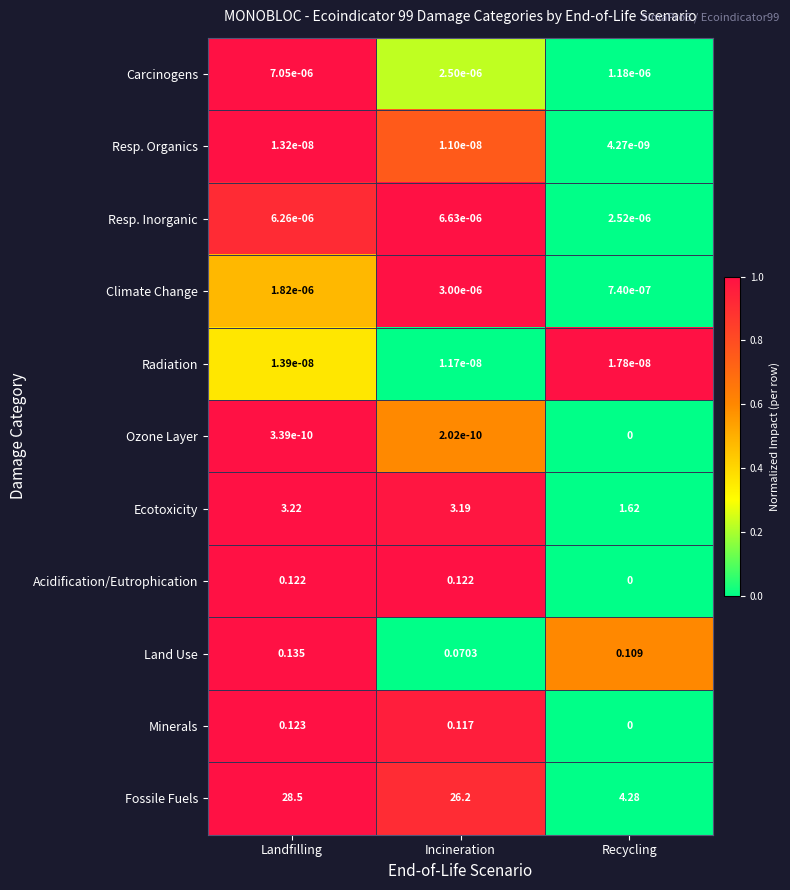

How many values in the Ecotoxicity series exceed 3?

2